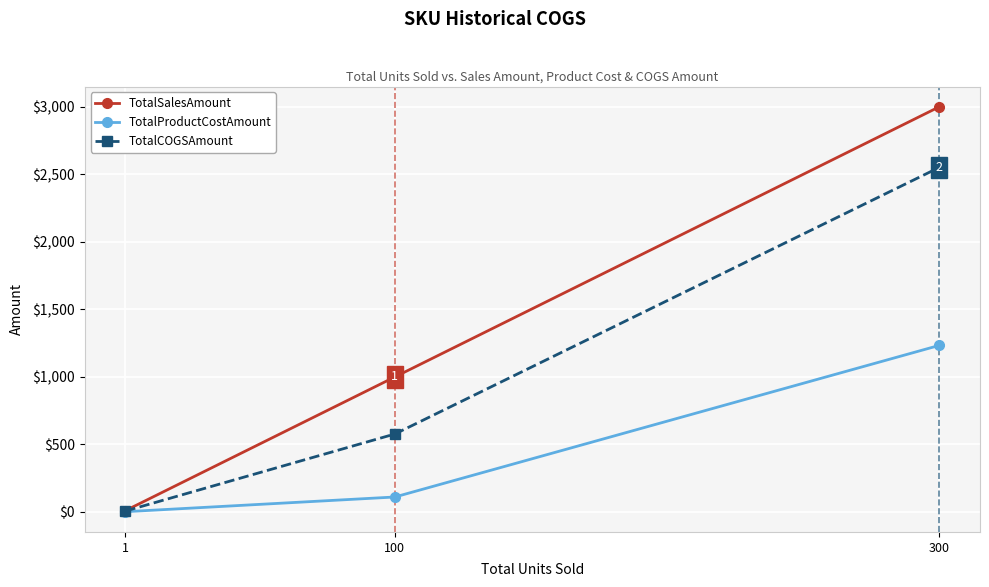

What is the greatest value displayed?

3000.0